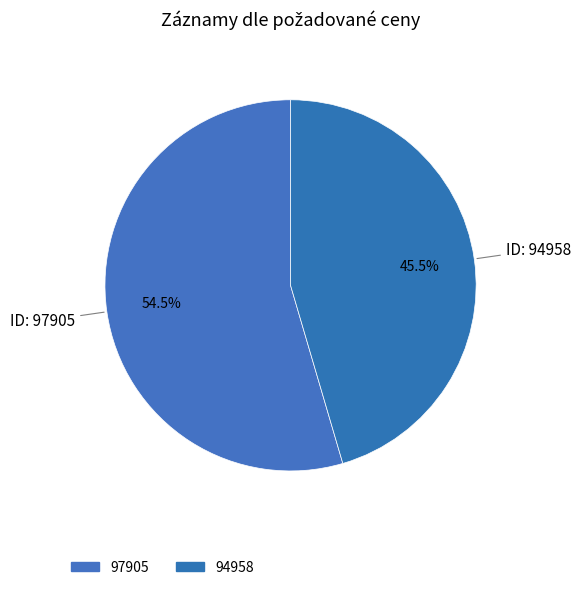

What is the total percentage of 94958 and 97905?

100.0%